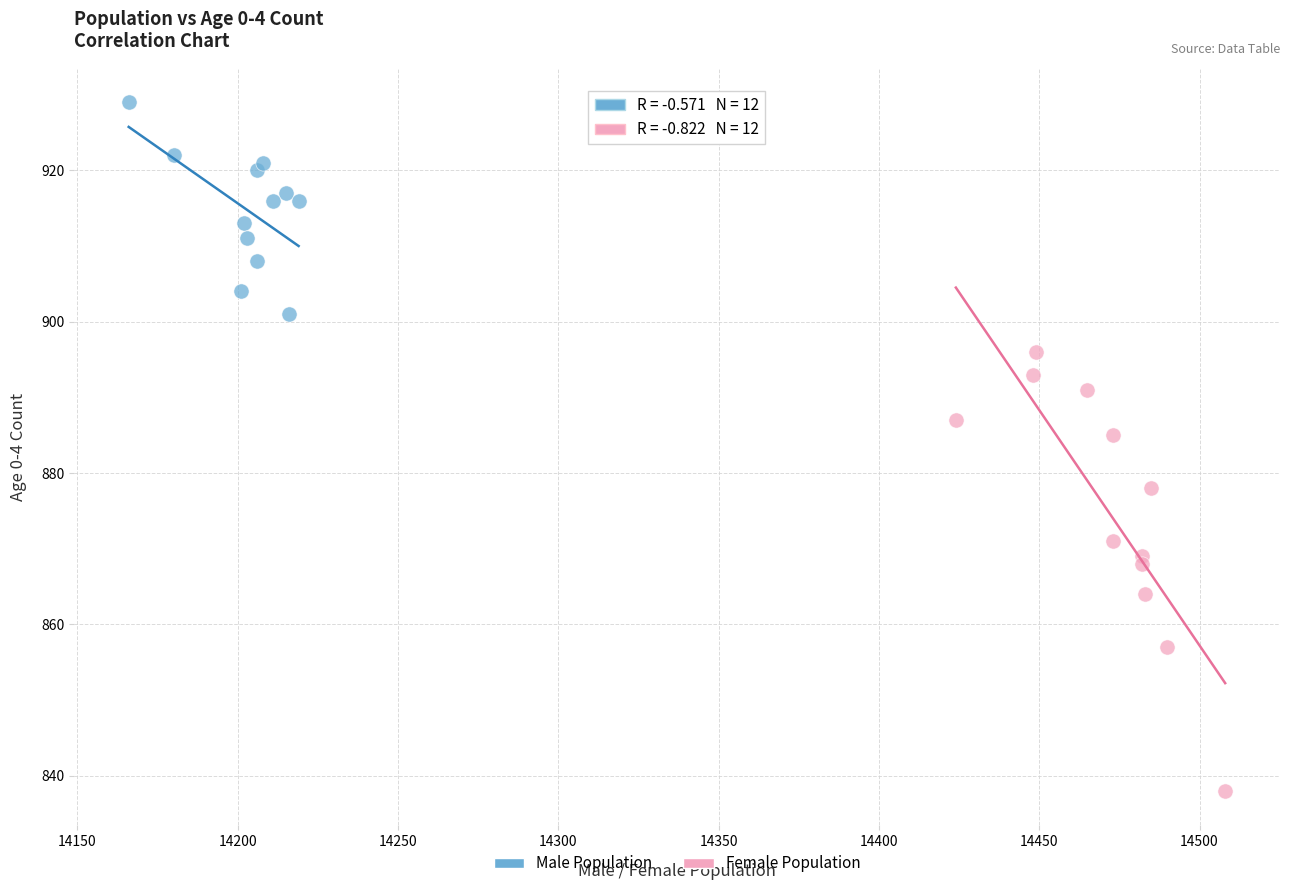

Which series has the largest Y range (max minus min)?

Female Population